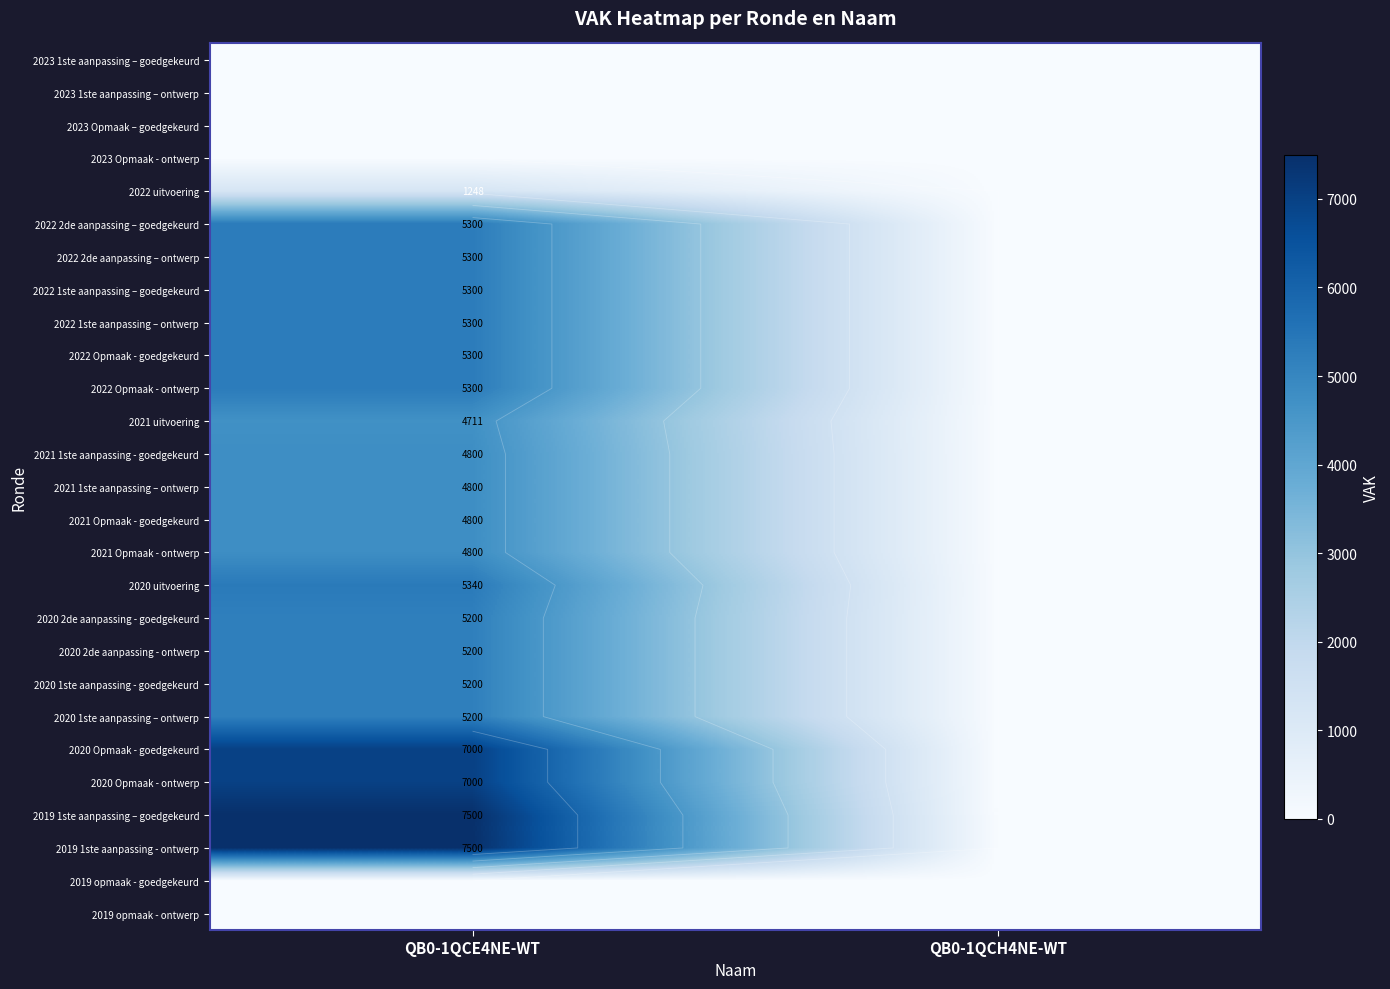

Is the value of 2020 1ste aanpassing – ontwerp at QB0-1QCE4NE-WT greater than the value of 2021 Opmaak - ontwerp at QB0-1QCH4NE-WT?

Yes